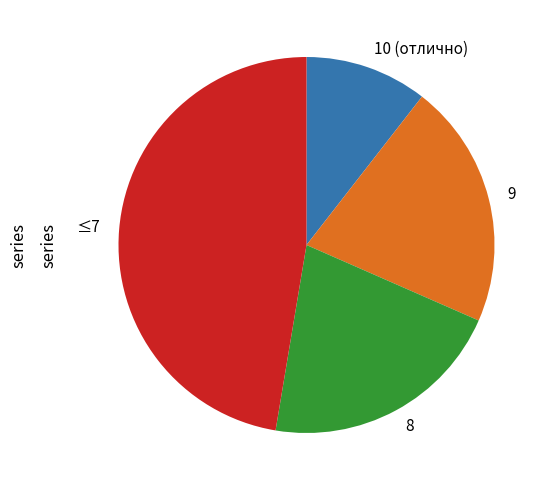

What is the largest slice in the pie chart?

≤7